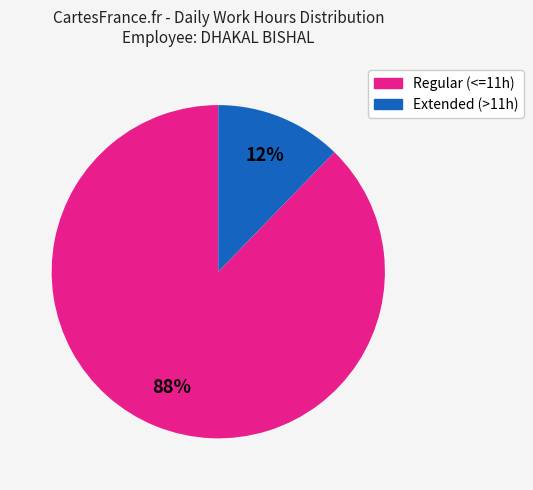

Is there any slice that represents more than half of the pie?

Yes